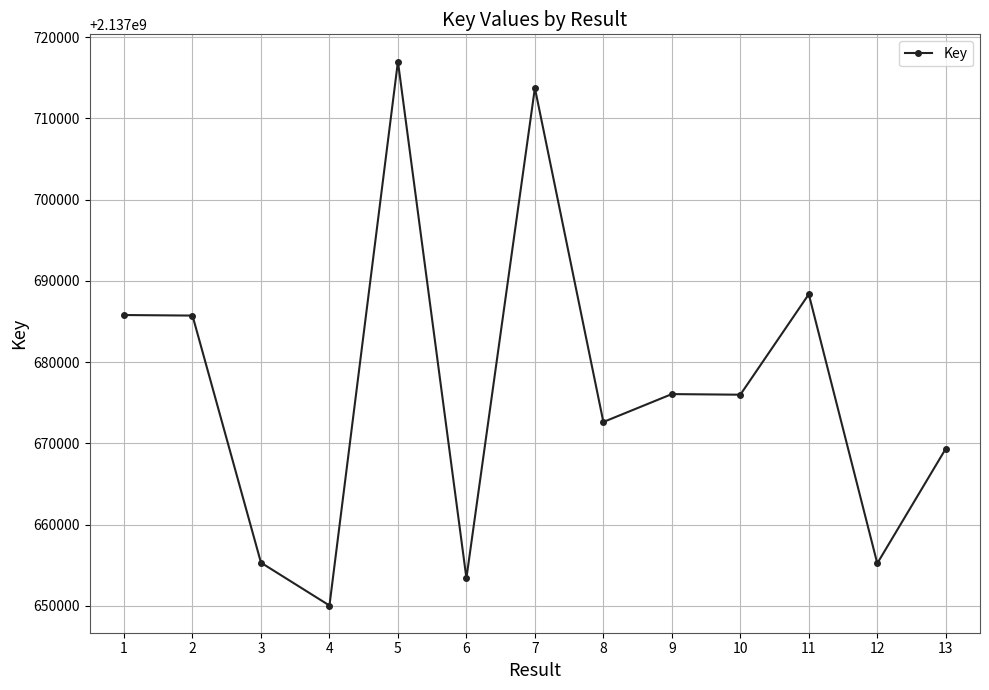

Approximately how many times larger is the value at 1 compared to 9?

1.0